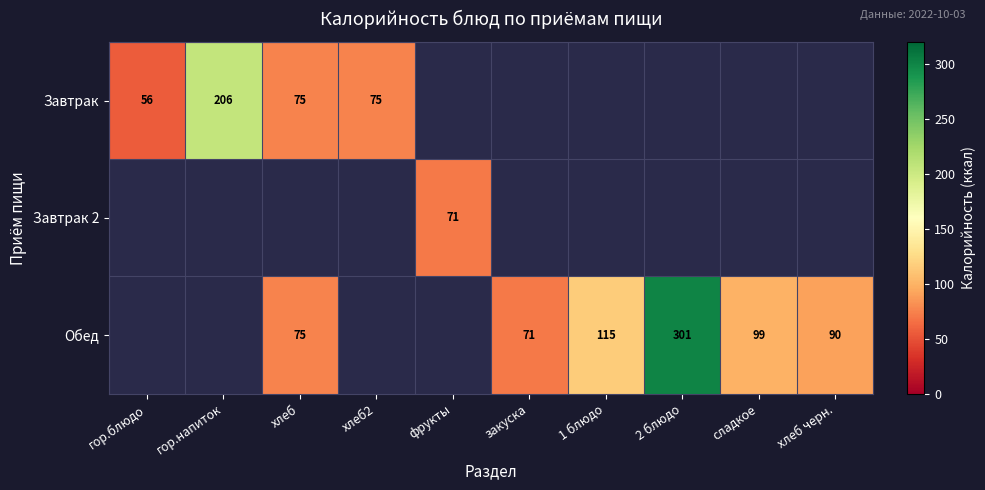

The value of Завтрак at гор.напиток is 63. True or false?

False